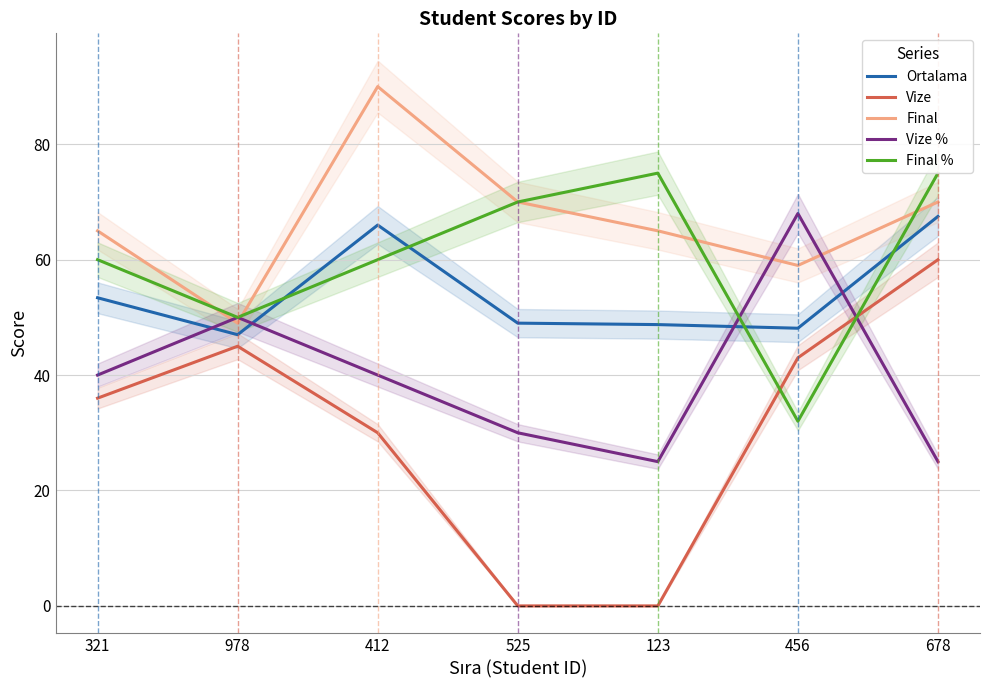

What position from the left is 321?

1